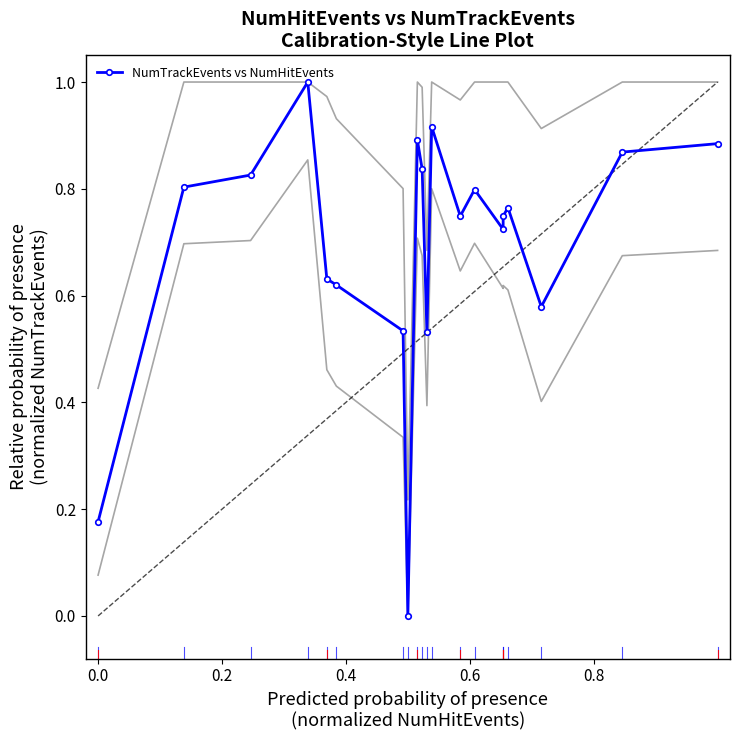

What is the average value?

0.7